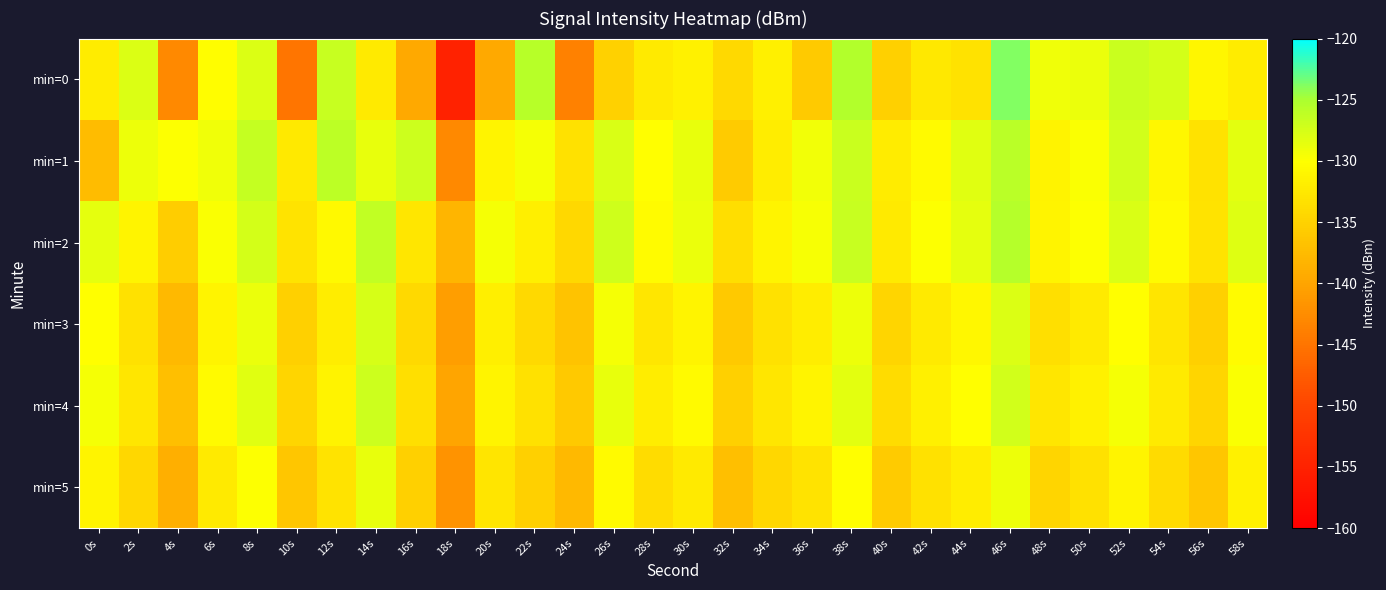

Reading left to right, extract all data points from this chart.

min=0: 0s=-132.1	2s=-128.0	4s=-142.9	6s=-130.2	8s=-128.0	10s=-144.9	12s=-126.6	14s=-132.3	16s=-139.5	18s=-154.9	20s=-139.4	22s=-125.6	24s=-143.6	26s=-135.1	28s=-132.3	30s=-131.6	32s=-134.1	34s=-131.6	36s=-135.9	38s=-125.3	40s=-135.2	42s=-132.6	44s=-133.1	46s=-123.8	48s=-129.1	50s=-128.9	52s=-126.9	54s=-127.4	56s=-131.1	58s=-132.2
min=1: 0s=-137.4	2s=-128.9	4s=-129.9	6s=-129.2	8s=-126.4	10s=-132.4	12s=-126.1	14s=-128.7	16s=-126.9	18s=-143.0	20s=-131.2	22s=-129.5	24s=-133.4	26s=-127.8	28s=-130.1	30s=-128.6	32s=-135.7	34s=-131.9	36s=-129.3	38s=-126.8	40s=-132.1	42s=-130.5	44s=-128.2	46s=-125.9	48s=-131.4	50s=-129.7	52s=-127.3	54s=-130.8	56s=-133.2	58s=-128.4
min=2: 0s=-128.5	2s=-131.2	4s=-135.6	6s=-129.8	8s=-127.4	10s=-133.1	12s=-130.7	14s=-126.3	16s=-132.8	18s=-138.2	20s=-129.5	22s=-131.8	24s=-134.3	26s=-127.1	28s=-130.4	30s=-128.9	32s=-133.7	34s=-131.1	36s=-129.6	38s=-126.7	40s=-132.3	42s=-130.0	44s=-128.5	46s=-125.6	48s=-131.2	50s=-129.9	52s=-127.8	54s=-130.6	56s=-133.0	58s=-128.1
min=3: 0s=-130.1	2s=-133.4	4s=-137.8	6s=-131.2	8s=-128.9	10s=-135.3	12s=-132.0	14s=-127.6	16s=-134.2	18s=-140.7	20s=-131.8	22s=-134.1	24s=-136.7	26s=-129.4	28s=-132.7	30s=-131.2	32s=-136.0	34s=-133.4	36s=-131.9	38s=-129.0	40s=-134.6	42s=-132.3	44s=-130.8	46s=-127.9	48s=-133.5	50s=-132.2	52s=-130.1	54s=-132.9	56s=-135.3	58s=-130.4
min=4: 0s=-129.4	2s=-132.7	4s=-137.1	6s=-130.5	8s=-128.2	10s=-134.6	12s=-131.3	14s=-126.9	16s=-133.5	18s=-140.0	20s=-131.1	22s=-133.4	24s=-136.0	26s=-128.7	28s=-132.0	30s=-130.5	32s=-135.3	34s=-132.7	36s=-131.2	38s=-128.3	40s=-133.9	42s=-131.6	44s=-130.1	46s=-127.2	48s=-132.8	50s=-131.5	52s=-129.4	54s=-132.2	56s=-134.6	58s=-129.7
min=5: 0s=-131.2	2s=-134.5	4s=-138.9	6s=-132.3	8s=-130.0	10s=-136.4	12s=-133.1	14s=-128.7	16s=-135.3	18s=-141.8	20s=-132.9	22s=-135.2	24s=-137.8	26s=-130.5	28s=-133.8	30s=-132.3	32s=-137.1	34s=-134.5	36s=-133.0	38s=-130.1	40s=-135.7	42s=-133.4	44s=-131.9	46s=-129.0	48s=-134.6	50s=-133.3	52s=-131.2	54s=-134.0	56s=-136.4	58s=-131.5